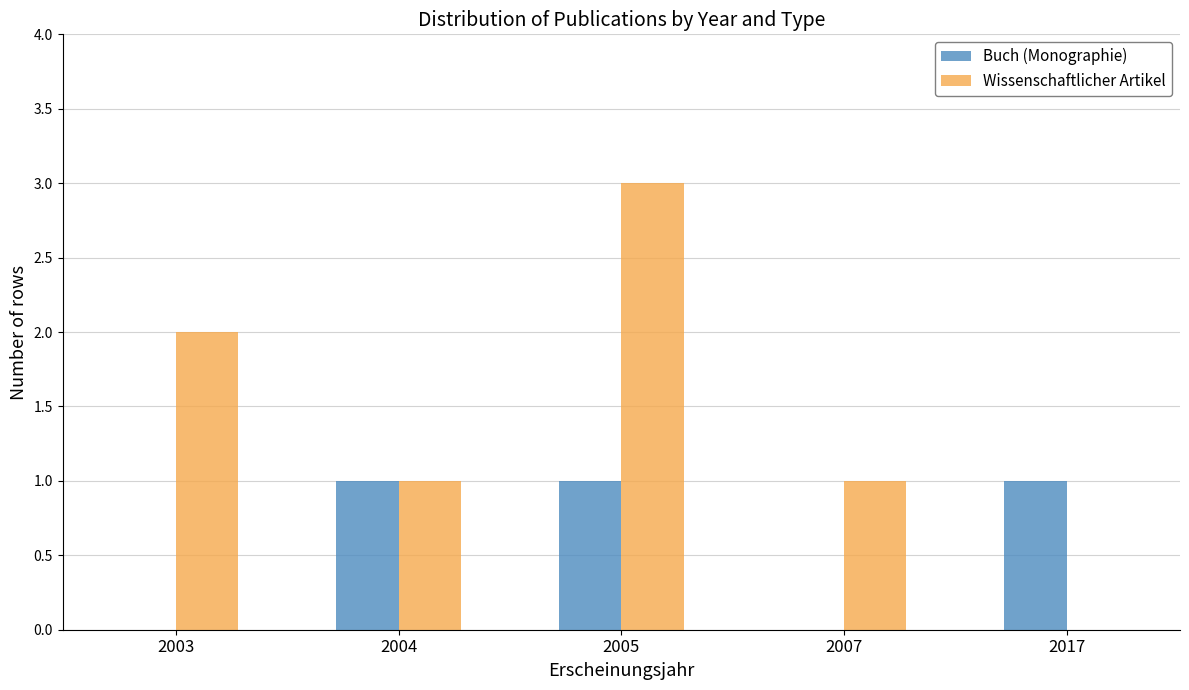

Reading left to right, extract all data points from this chart.

Buch (Monographie): 0	1	1	0	1
Wissenschaftlicher Artikel: 2	1	3	1	0